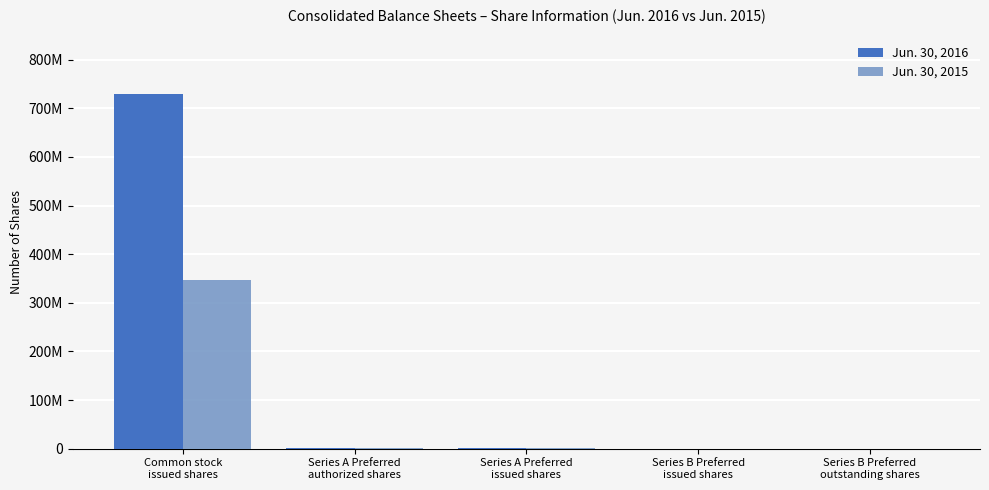

What is the difference between the maximum and second lowest values in the Jun. 30, 2015 series?

347442012